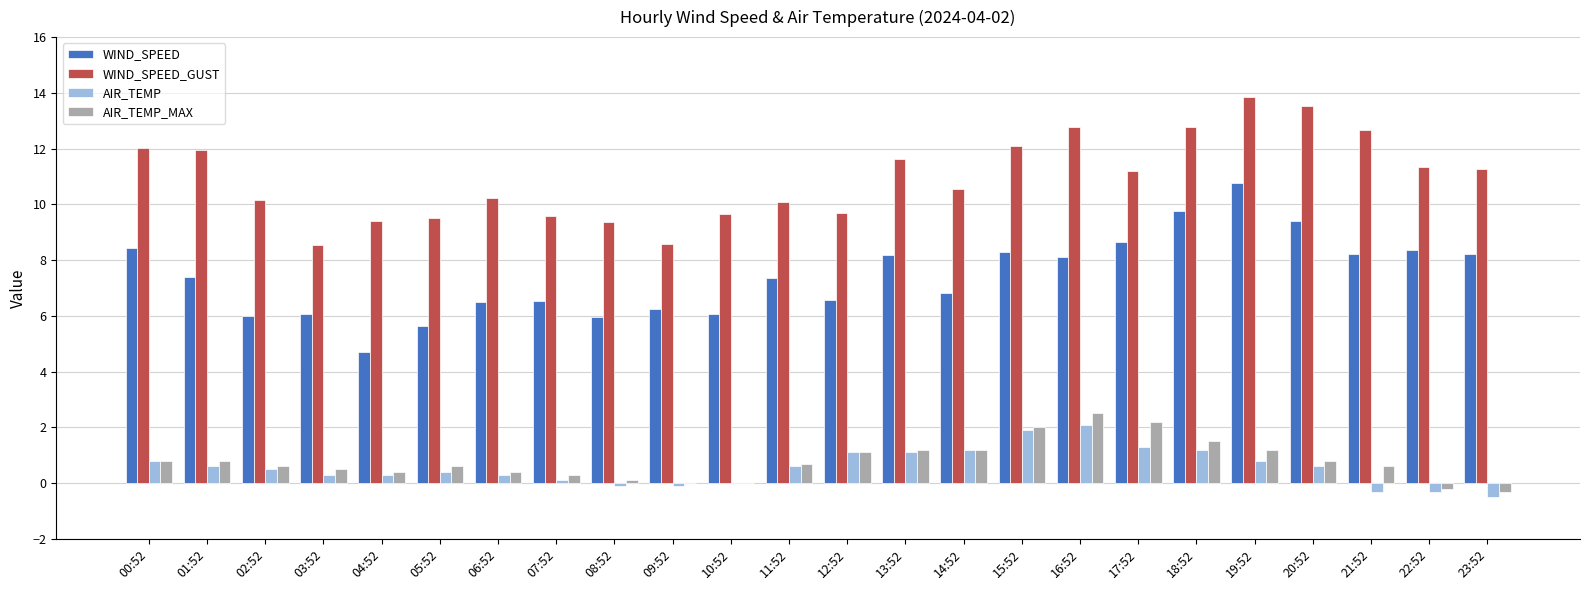

The WIND_SPEED series shows 4.0 at 09:52. True or false?

False